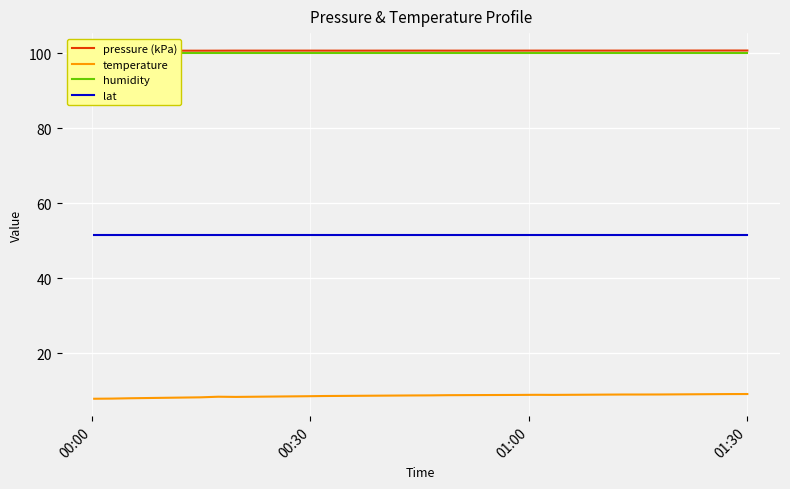

True or false: lat and pressure (kPa) cross at least once.

False